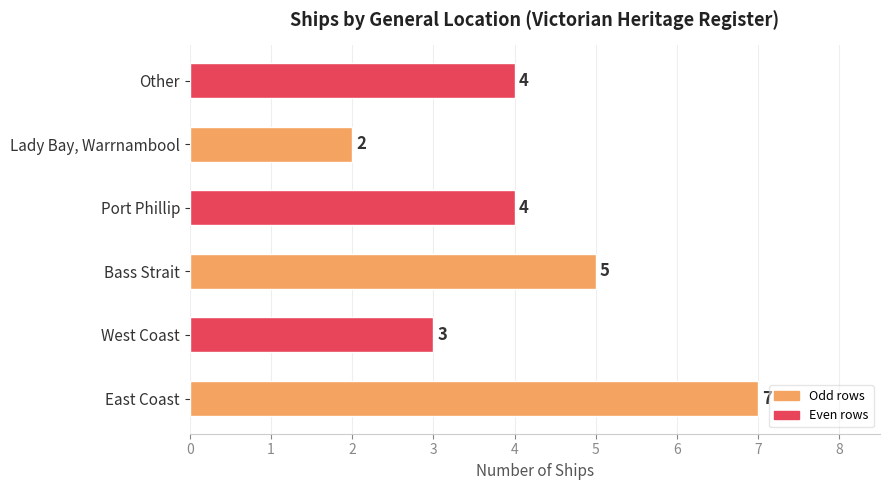

Is it true that the value at East Coast is 7?

True